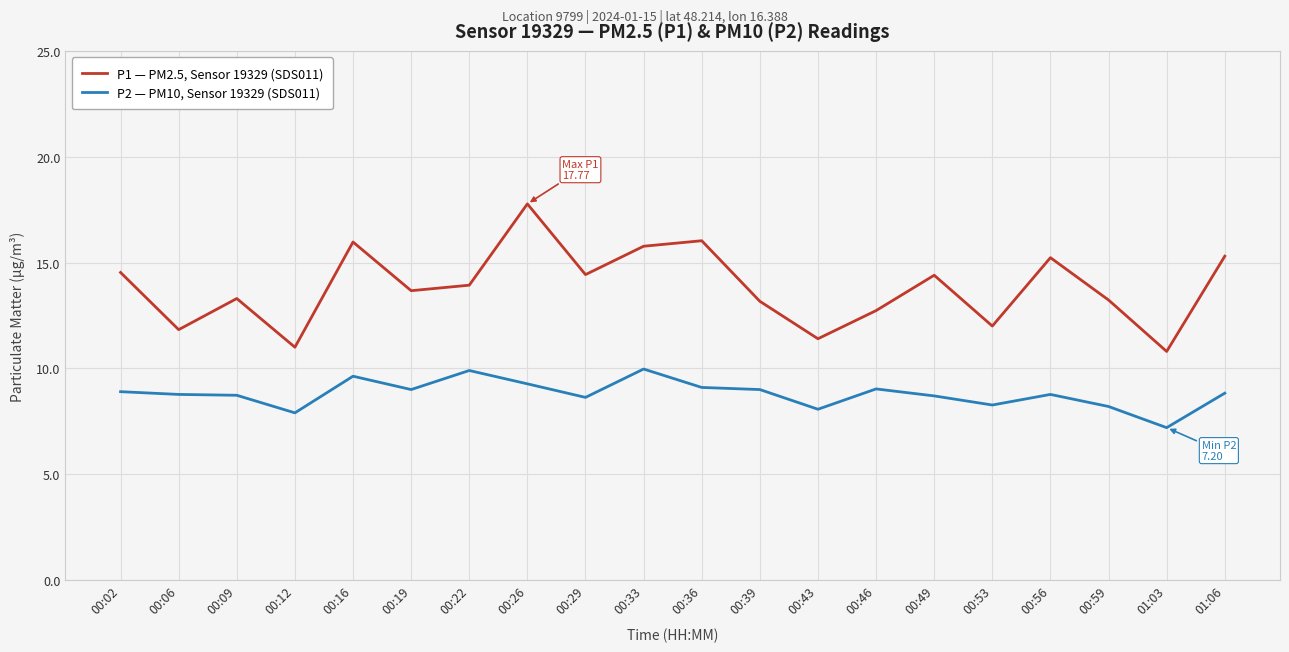

At 00:43, list the series in order from largest to smallest.

P1 — PM2.5, Sensor 19329 (SDS011), P2 — PM10, Sensor 19329 (SDS011)